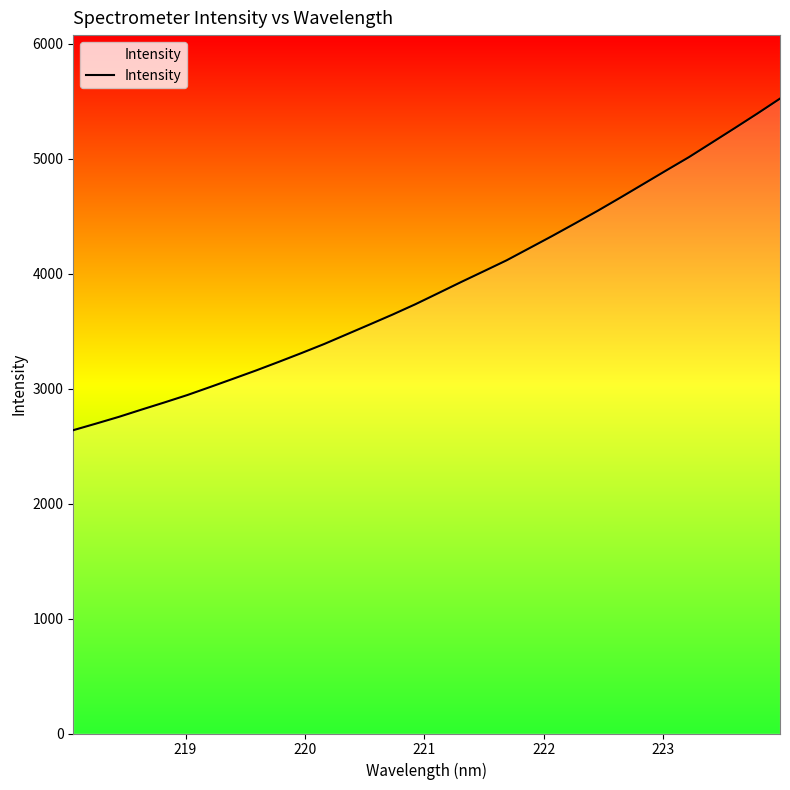

Reading right to left, what are all the values shown in this chart?

5522.4	5391.6	5264.2	5138.5	5013.1	4896.9	4779.5	4662.2	4547.0	4436.5	4327.5	4221.6	4115.9	4020.9	3926.7	3830.0	3734.1	3644.3	3558.3	3473.2	3388.1	3308.9	3232.1	3156.9	3085.1	3013.9	2944.0	2880.0	2817.8	2754.3	2695.7	2638.3